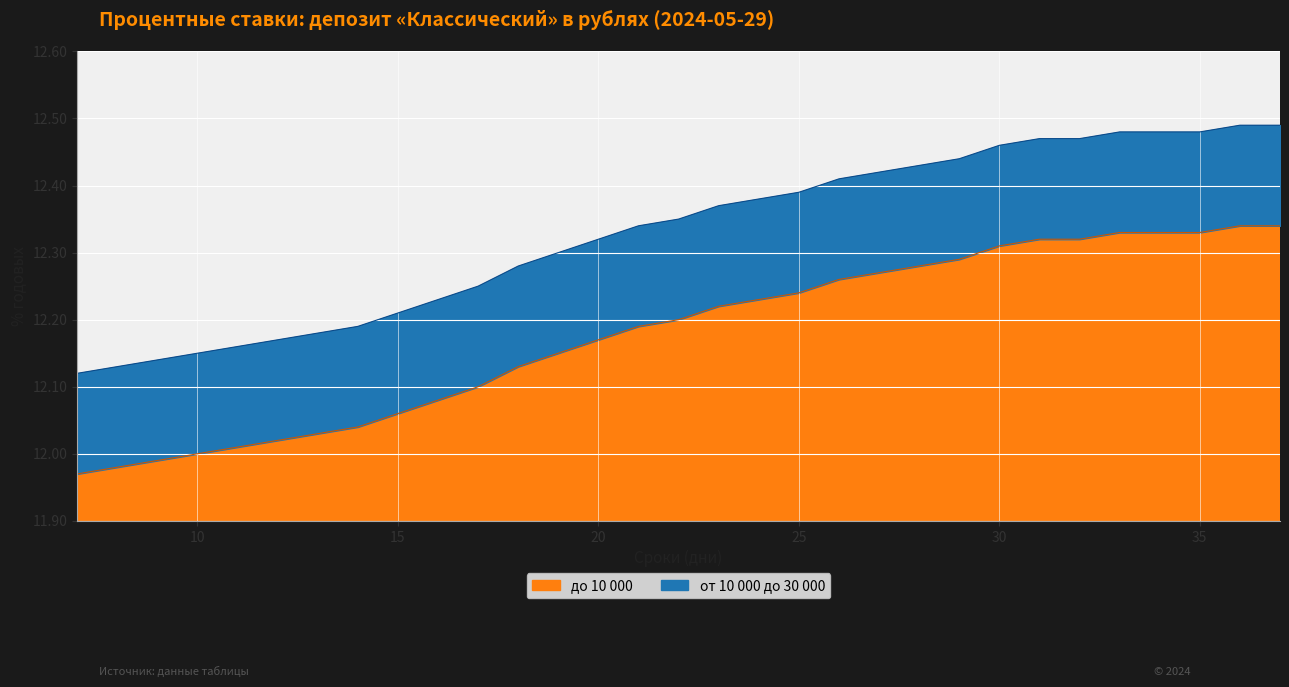

What is the value of the от 10 000 до 30 000 point at the 10th from the left?

12.2